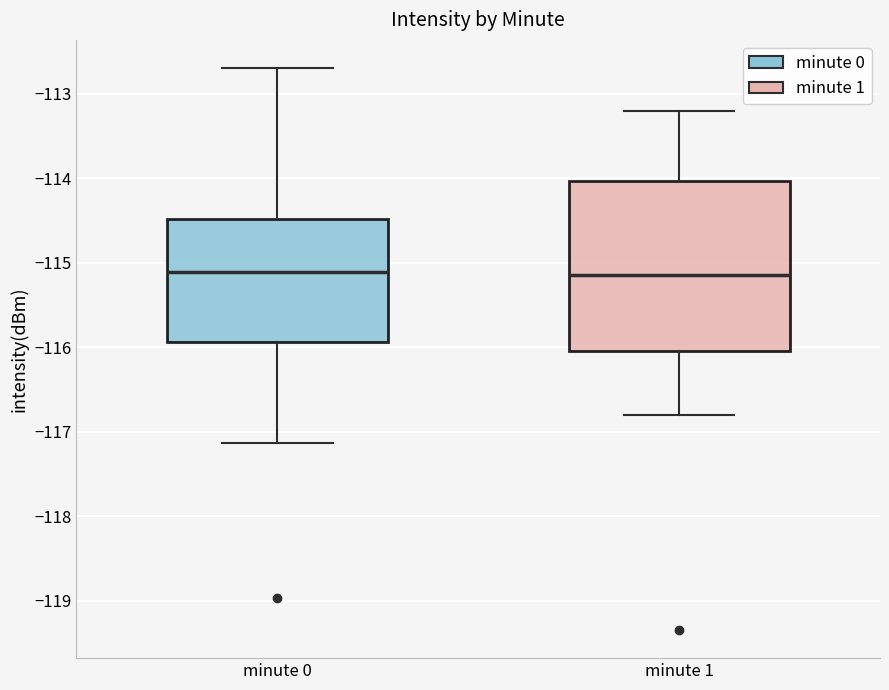

Where does the lower whisker of the box for minute 1 end on the y-axis? The values are not printed on the chart, so give them approximately, as read against the axis.

-116.8